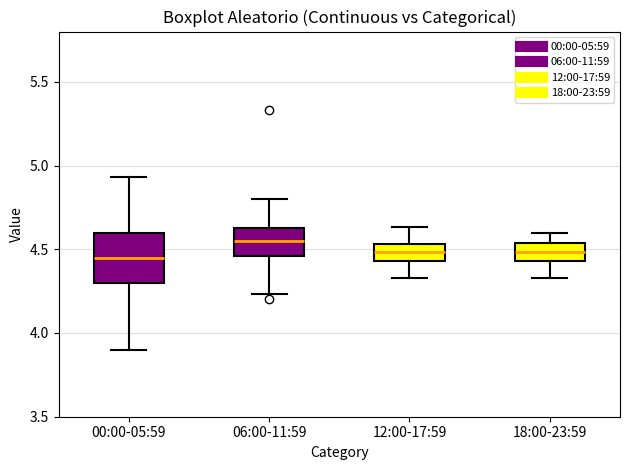

Reading left to right, read every box against the y-axis: the position of its median line, the range the box covers, and the ends of its whiskers. The values are not printed on the chart, so give them approximately, as read against the axis.

00:00-05:59: median 4.45, box 4.30 to 4.60, whiskers 3.90 to 4.95
06:00-11:59: median 4.55, box 4.45 to 4.65, whiskers 4.25 to 4.80
12:00-17:59: median 4.50, box 4.45 to 4.55, whiskers 4.35 to 4.65
18:00-23:59: median 4.50, box 4.45 to 4.55, whiskers 4.35 to 4.60